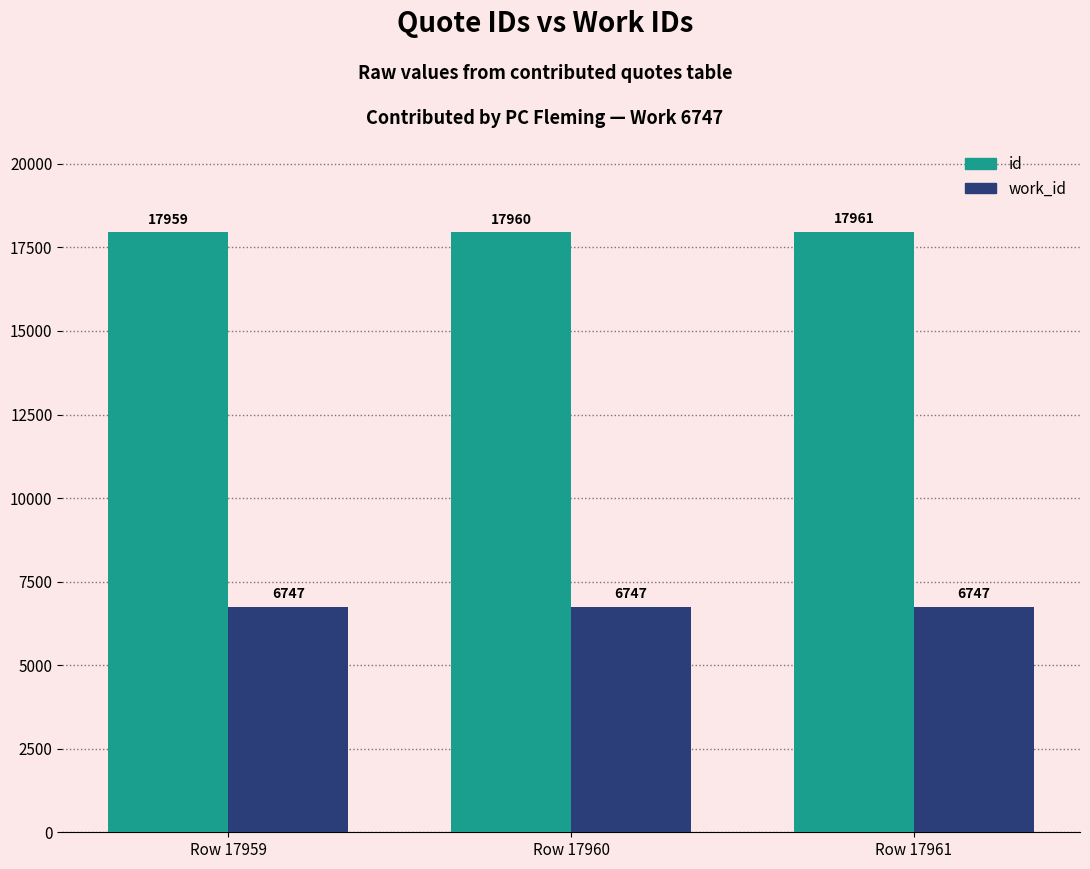

Count the number of data series in this chart.

2